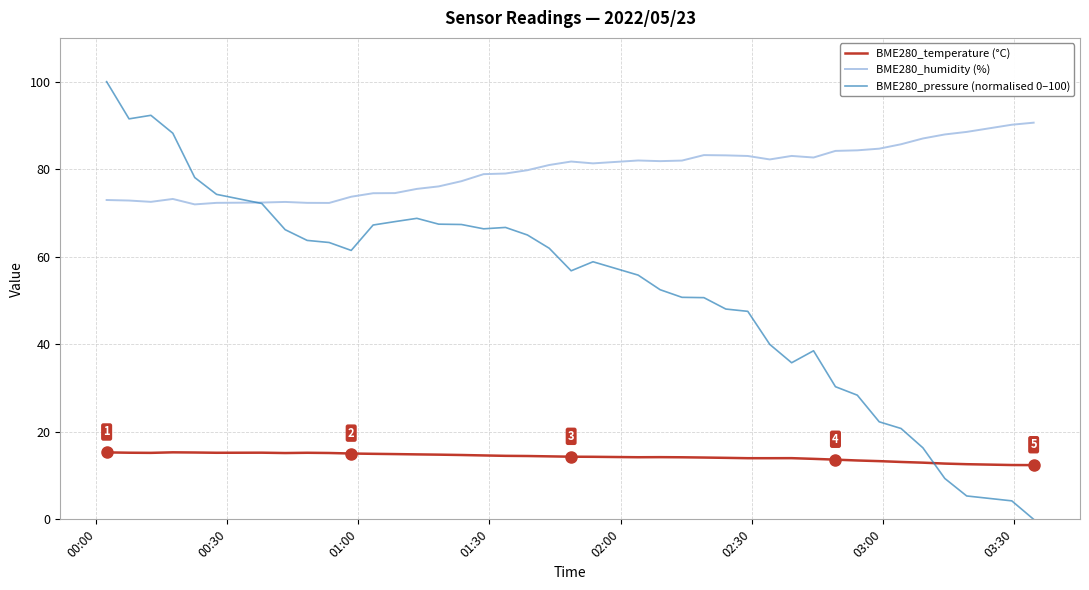

True or false: BME280_temperature (°C) and BME280_humidity (%) intersect in this chart.

False